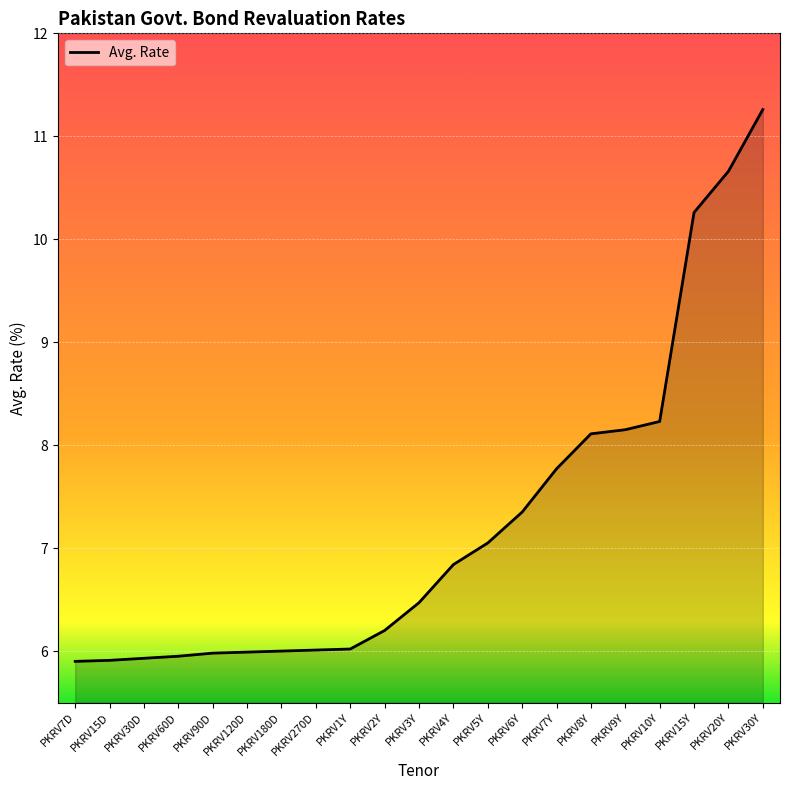

How many lines are shown in the chart?

1